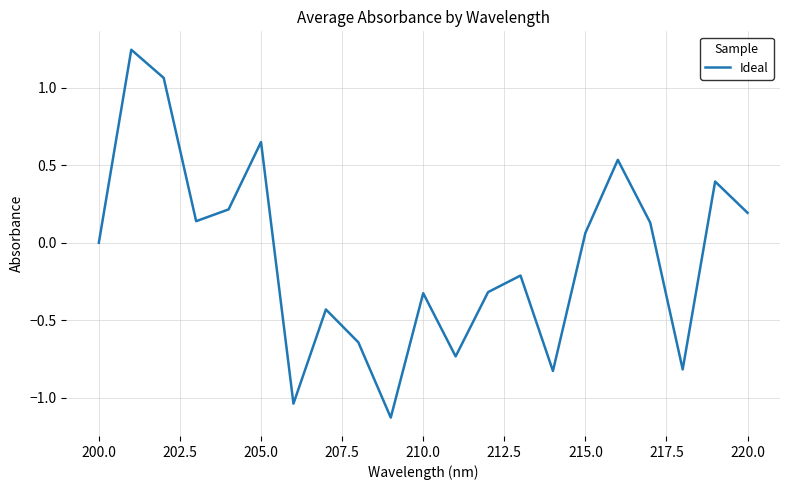

What is the difference between the maximum and minimum values?

2.4